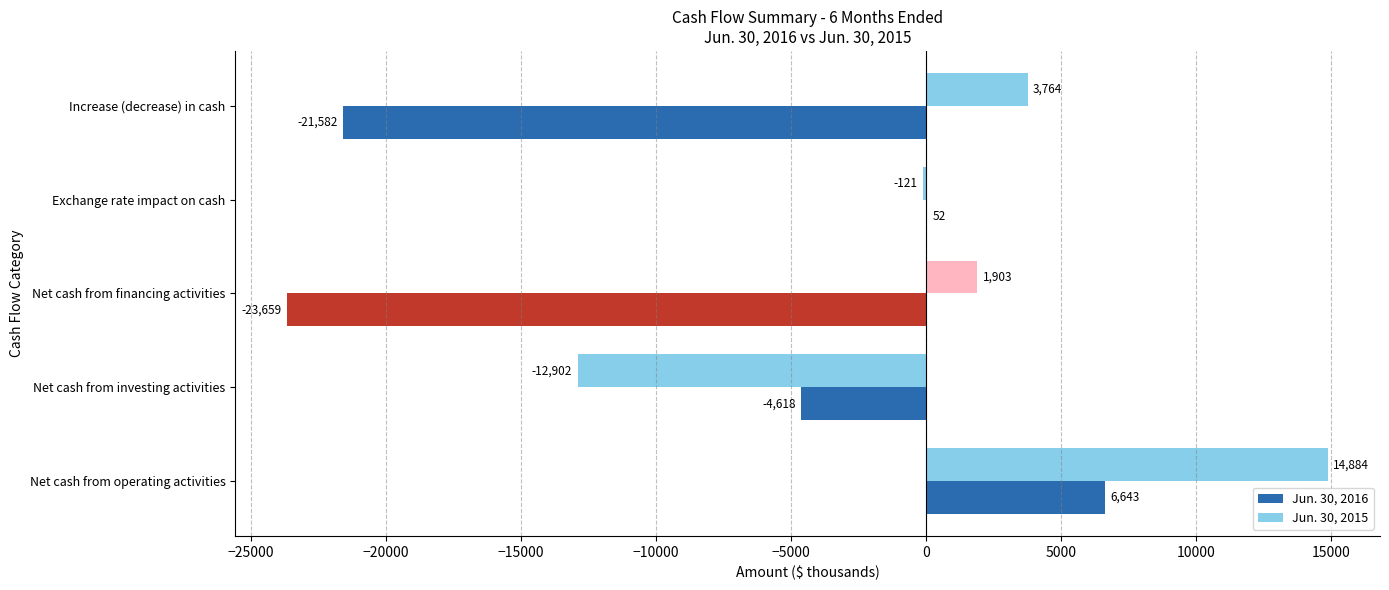

What are all the series names shown in the legend?

Jun. 30, 2016, Jun. 30, 2015